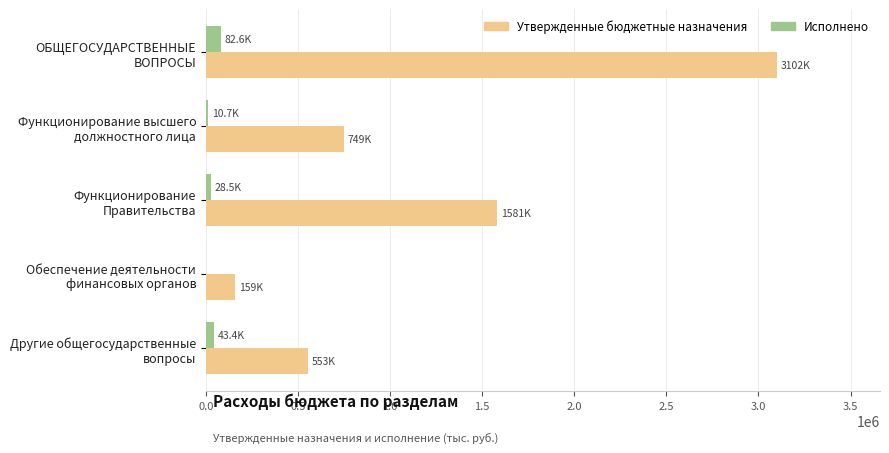

What is the average value of the Исполнено series?

33047.0